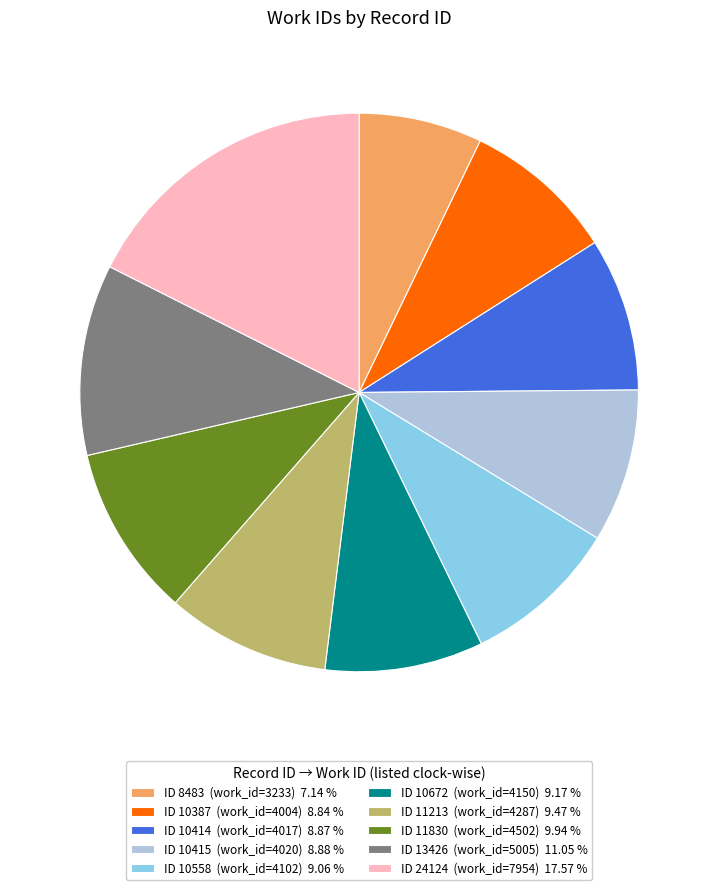

Is there a majority slice in this chart?

No